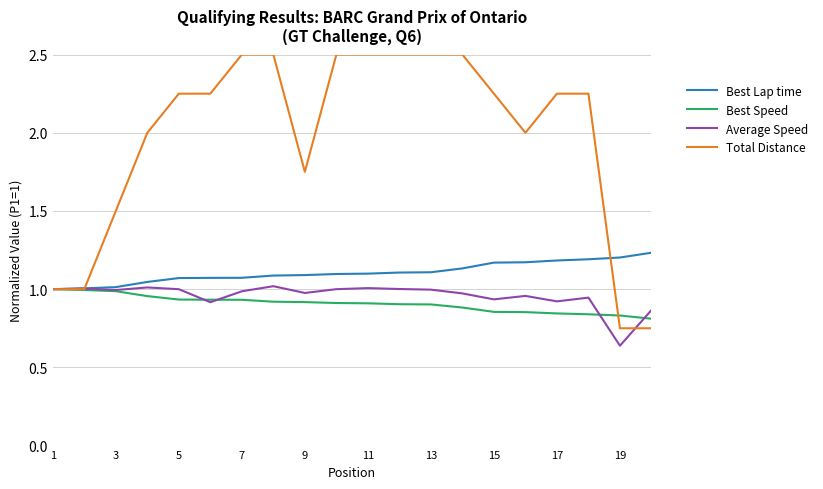

Which series has the largest total across all categories?

Total Distance